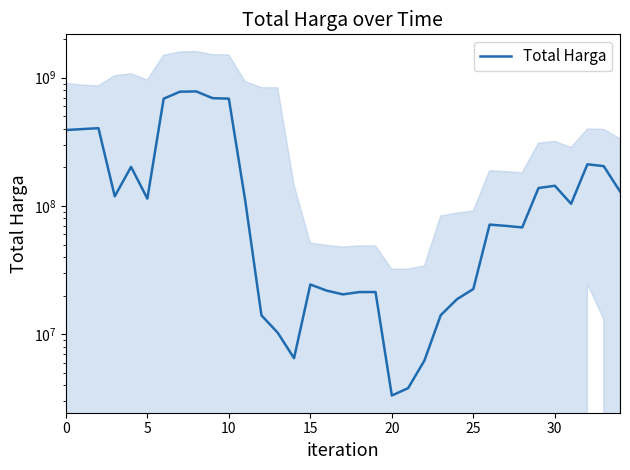

What value does the data have at 32, to the nearest 100?

211304200